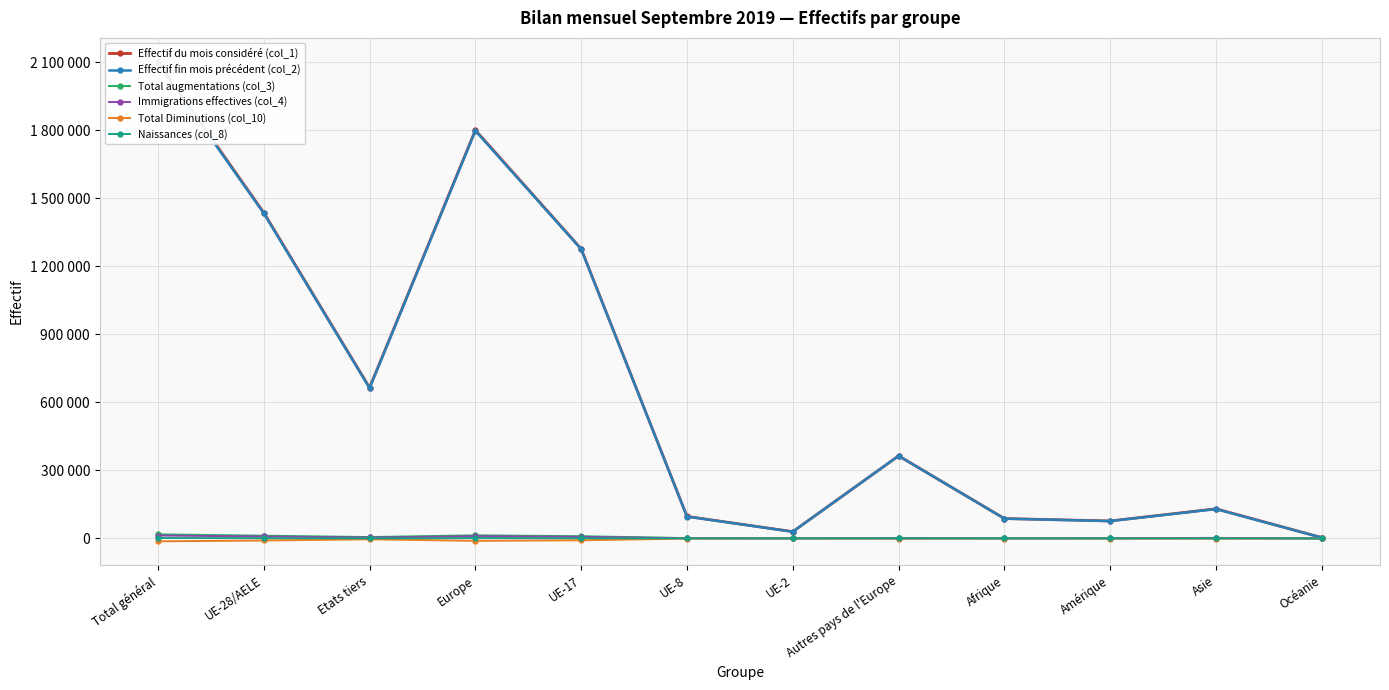

Rank the series by their maximum value, from lowest to highest.

Total Diminutions (col_10), Naissances (col_8), Immigrations effectives (col_4), Total augmentations (col_3), Effectif fin mois précédent (col_2), Effectif du mois considéré (col_1)